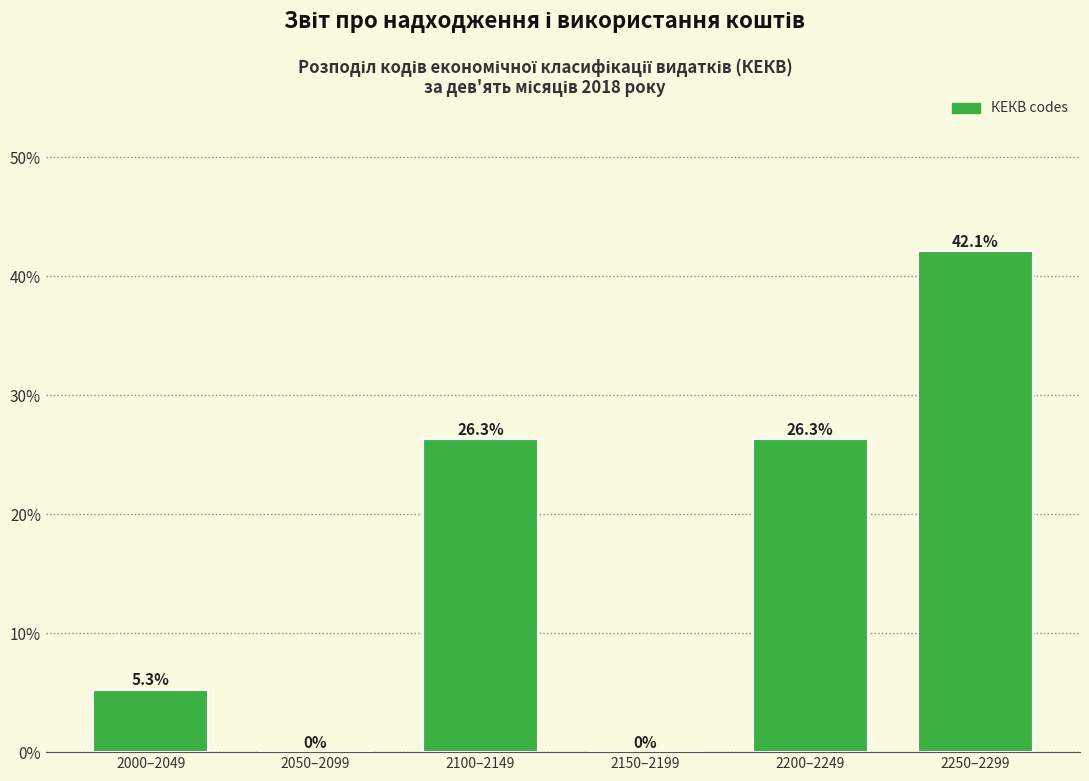

Reading left to right, list all the values displayed in this chart.

2000–2049=5.3	2050–2099=0.0	2100–2149=26.3	2150–2199=0.0	2200–2249=26.3	2250–2299=42.1